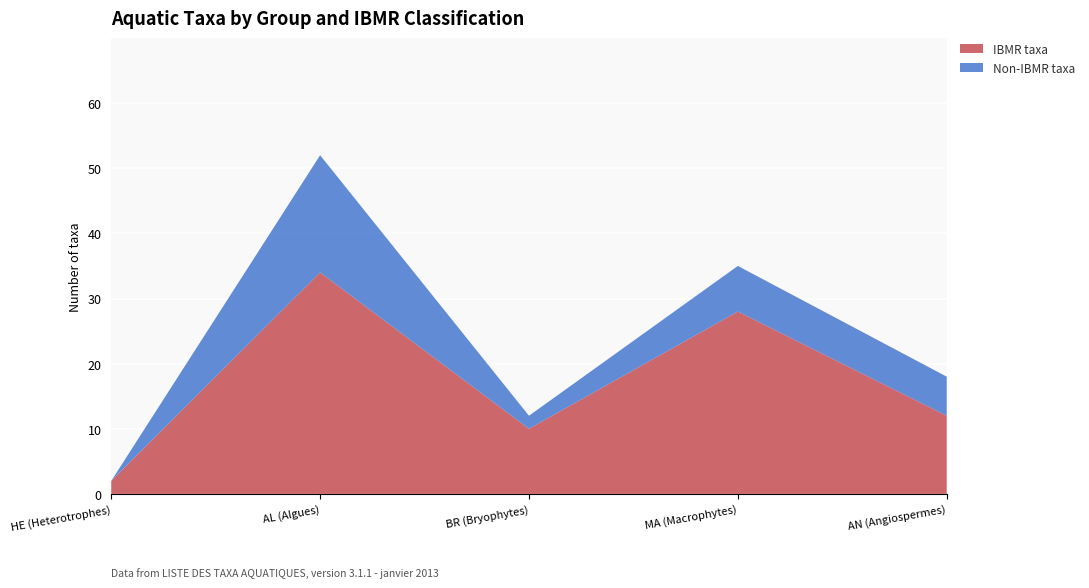

Reading right to left, transcribe the values for IBMR taxa.

AN (Angiospermes)=12	MA (Macrophytes)=28	BR (Bryophytes)=10	AL (Algues)=34	HE (Heterotrophes)=2